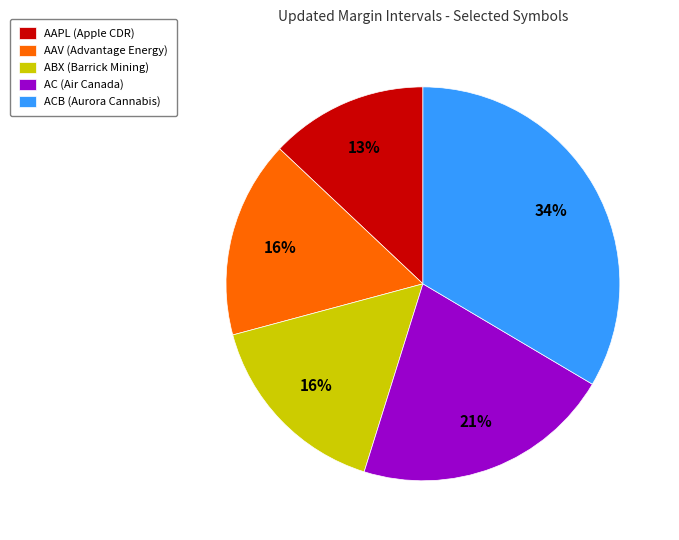

Combined, do ABX (Barrick Mining) and AAPL (Apple CDR) account for over 50%?

No